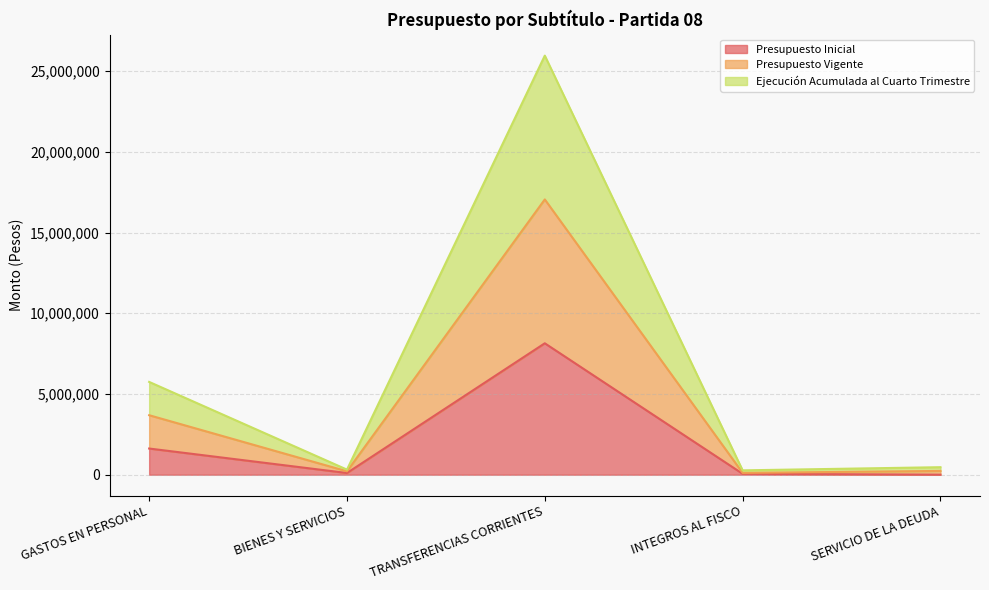

The value of Presupuesto Inicial at GASTOS EN PERSONAL is 1620776. True or false?

True